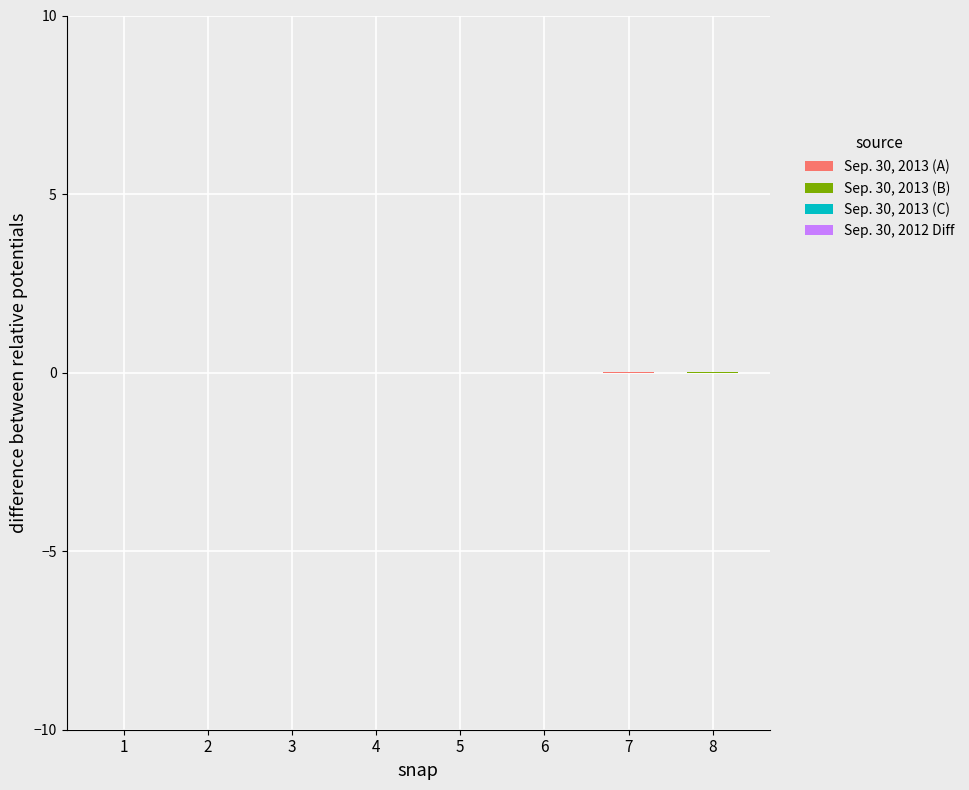

Is it true that Sep. 30, 2012 Diff equals 0.0 at 6?

True